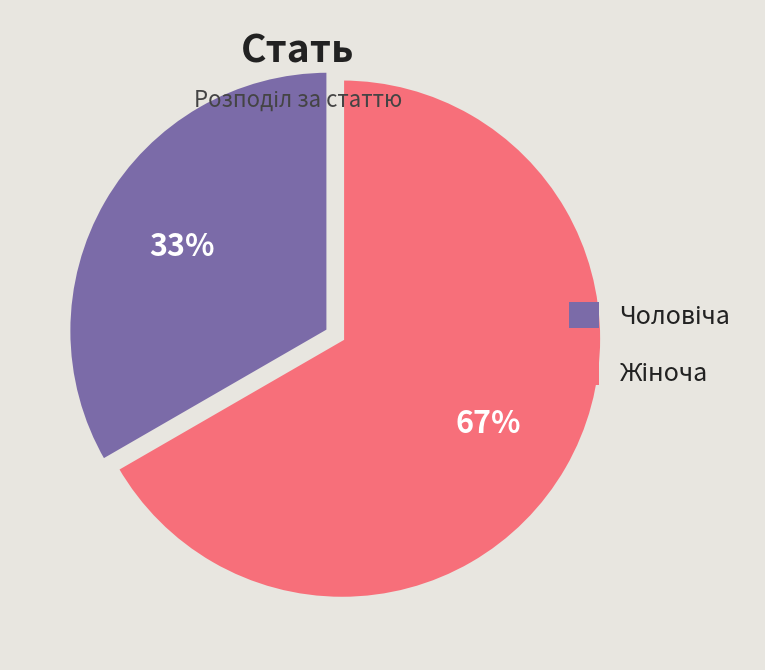

Is there a majority slice in this chart?

Yes